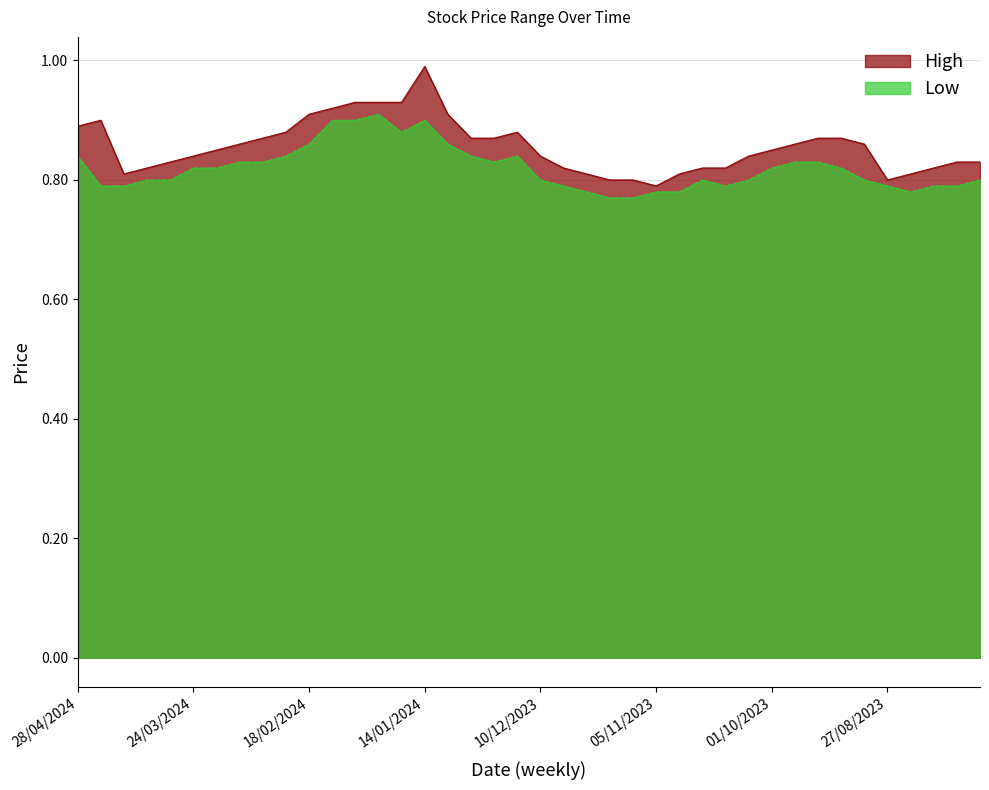

Reading left to right, transcribe all the data shown in this chart.

High: 28/04/2024=0.9	21/04/2024=0.9	14/04/2024=0.8	07/04/2024=0.8	31/03/2024=0.8	24/03/2024=0.8	17/03/2024=0.8	10/03/2024=0.9	03/03/2024=0.9	25/02/2024=0.9	18/02/2024=0.9	11/02/2024=0.9	04/02/2024=0.9	28/01/2024=0.9	21/01/2024=0.9	14/01/2024=1.0	07/01/2024=0.9	31/12/2023=0.9	24/12/2023=0.9	17/12/2023=0.9	10/12/2023=0.8	03/12/2023=0.8	26/11/2023=0.8	19/11/2023=0.8	12/11/2023=0.8	05/11/2023=0.8	29/10/2023=0.8	22/10/2023=0.8	15/10/2023=0.8	08/10/2023=0.8	01/10/2023=0.8	24/09/2023=0.9	17/09/2023=0.9	10/09/2023=0.9	03/09/2023=0.9	27/08/2023=0.8	20/08/2023=0.8	13/08/2023=0.8	06/08/2023=0.8	30/07/2023=0.8
Low: 28/04/2024=0.8	21/04/2024=0.8	14/04/2024=0.8	07/04/2024=0.8	31/03/2024=0.8	24/03/2024=0.8	17/03/2024=0.8	10/03/2024=0.8	03/03/2024=0.8	25/02/2024=0.8	18/02/2024=0.9	11/02/2024=0.9	04/02/2024=0.9	28/01/2024=0.9	21/01/2024=0.9	14/01/2024=0.9	07/01/2024=0.9	31/12/2023=0.8	24/12/2023=0.8	17/12/2023=0.8	10/12/2023=0.8	03/12/2023=0.8	26/11/2023=0.8	19/11/2023=0.8	12/11/2023=0.8	05/11/2023=0.8	29/10/2023=0.8	22/10/2023=0.8	15/10/2023=0.8	08/10/2023=0.8	01/10/2023=0.8	24/09/2023=0.8	17/09/2023=0.8	10/09/2023=0.8	03/09/2023=0.8	27/08/2023=0.8	20/08/2023=0.8	13/08/2023=0.8	06/08/2023=0.8	30/07/2023=0.8